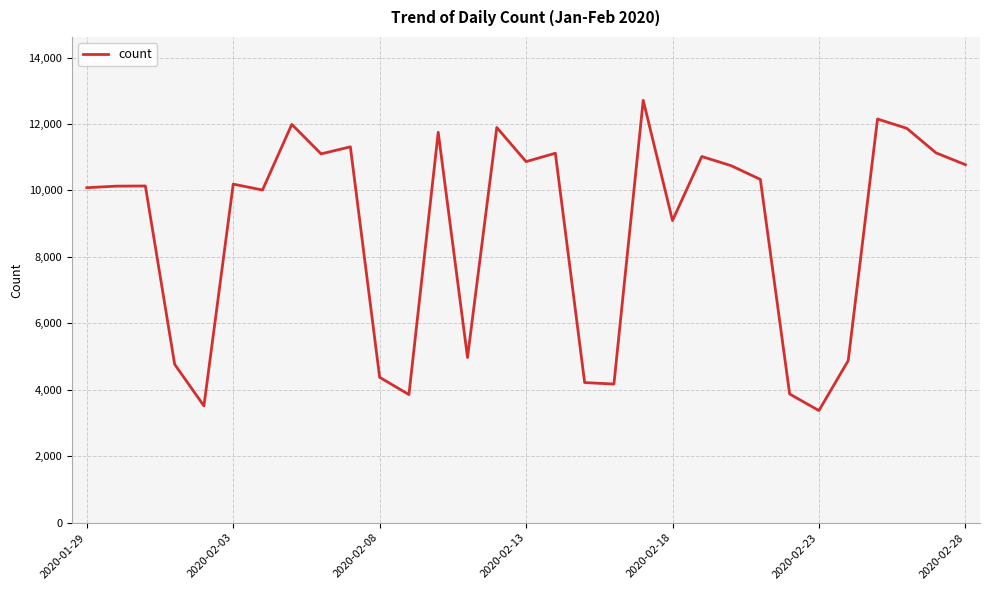

What is the smallest value displayed?

3375